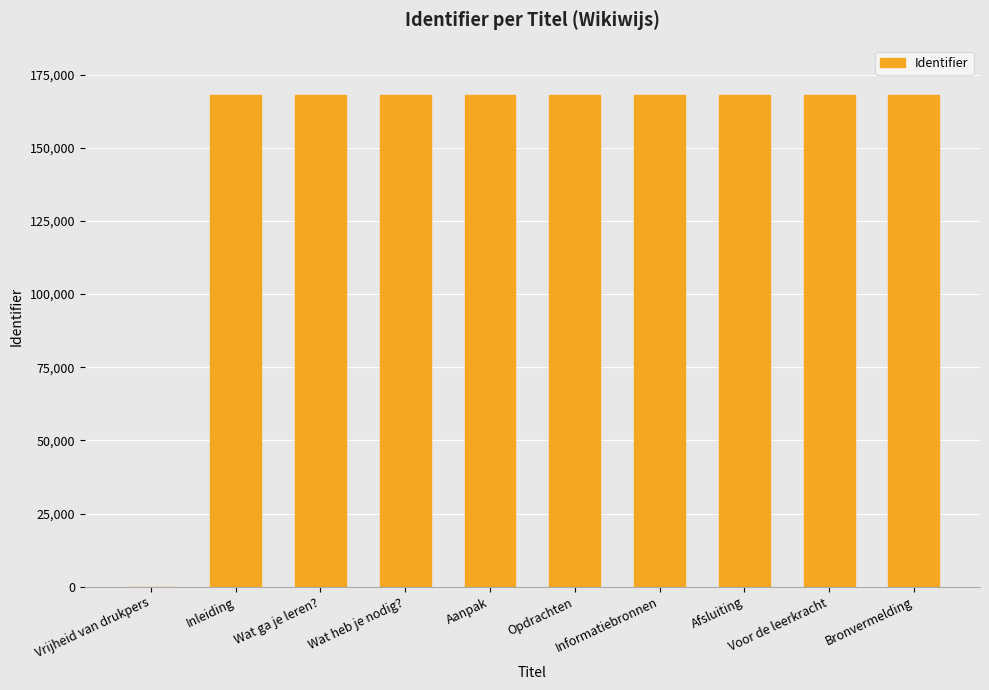

What is the value of the 8th bar from the left?

168128